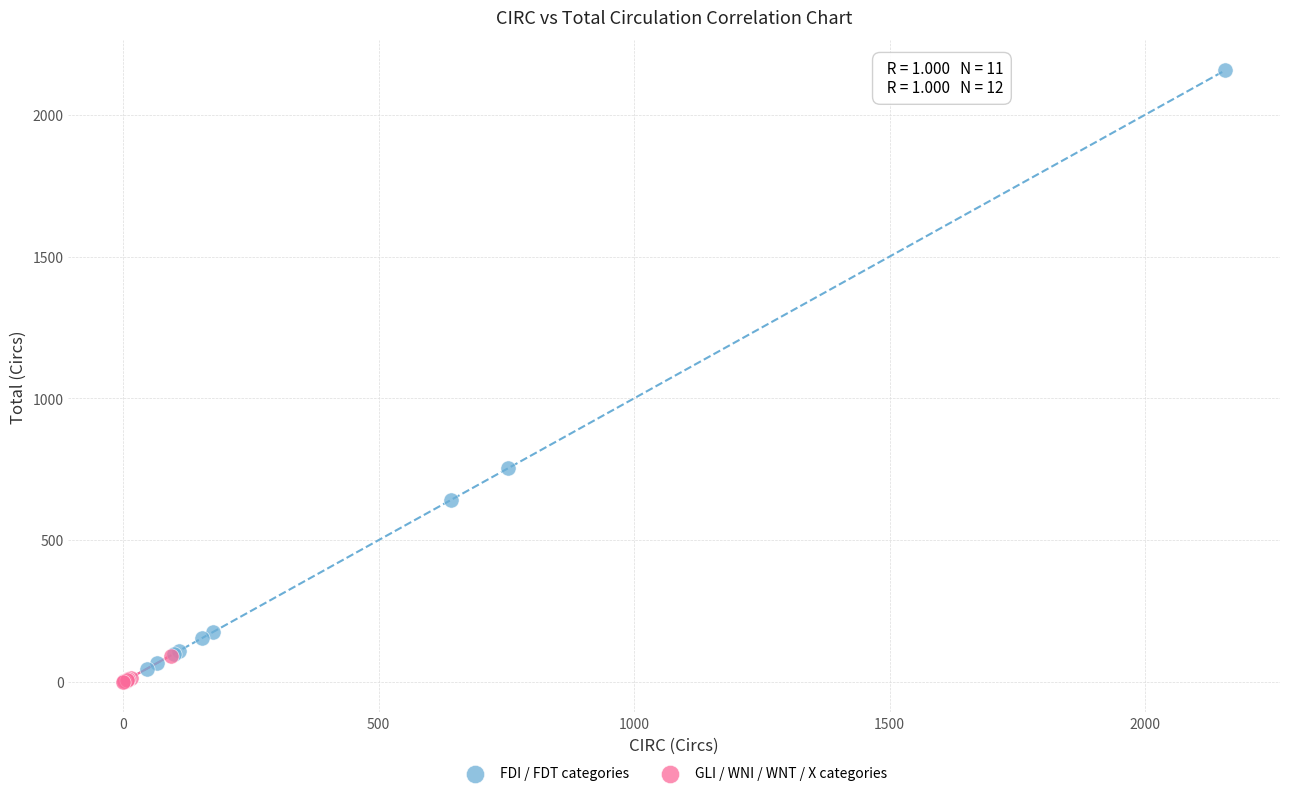

Which series has the largest Y range (max minus min)?

FDI / FDT categories